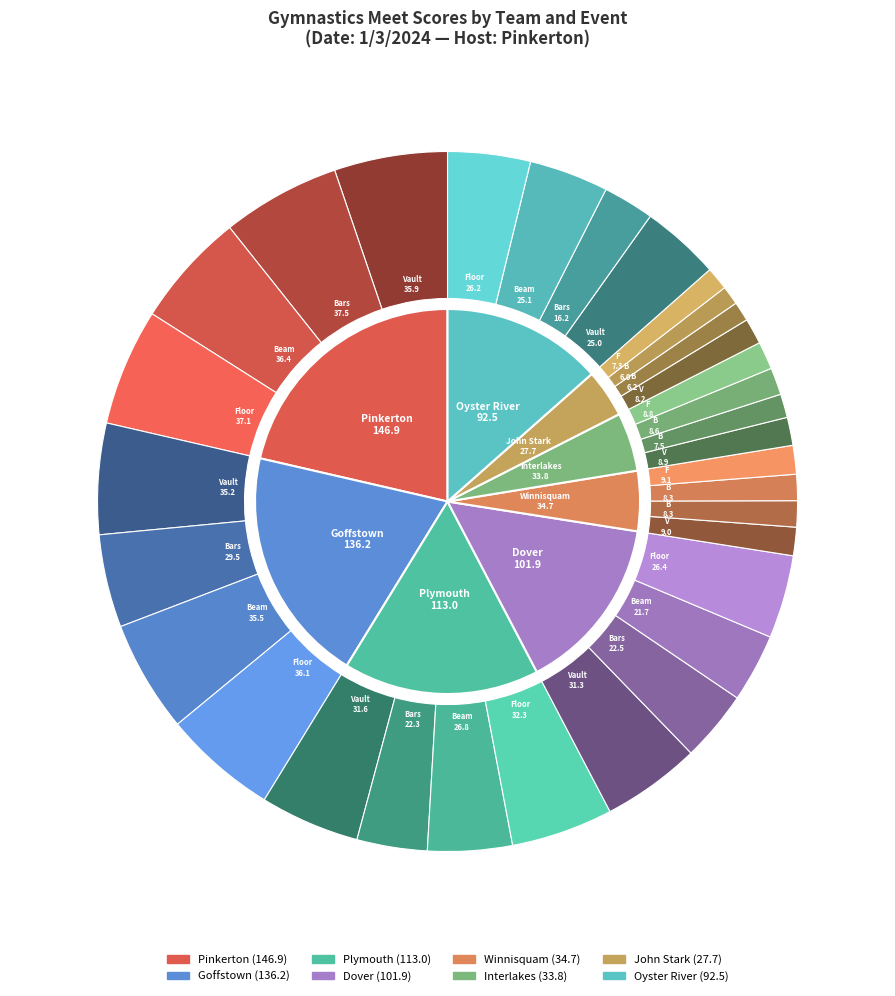

The Plymouth slice represents 23% of the pie. True or false?

False